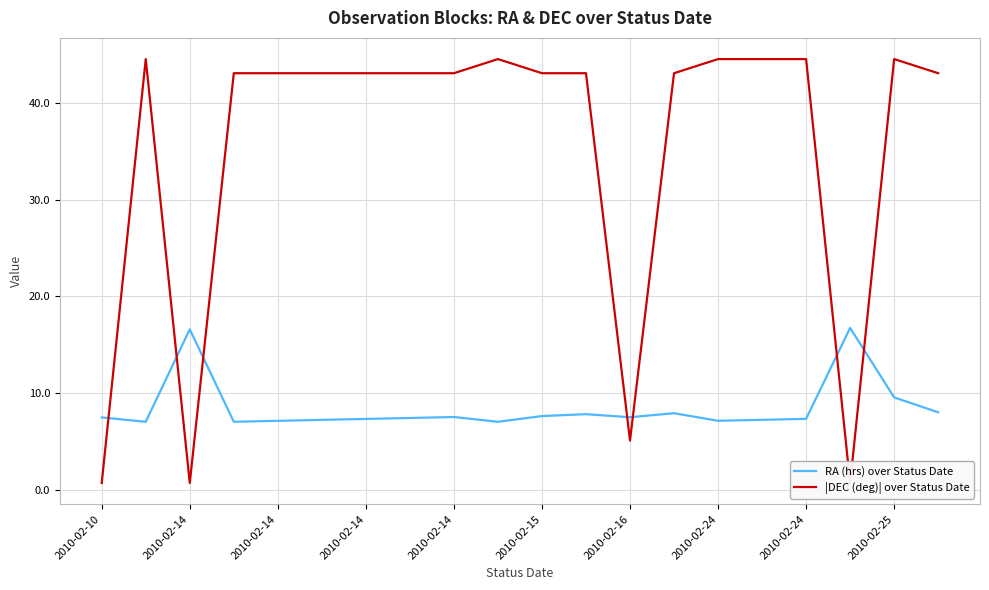

Read the |DEC (deg)| over Status Date value at 2010-02-24.

43.0